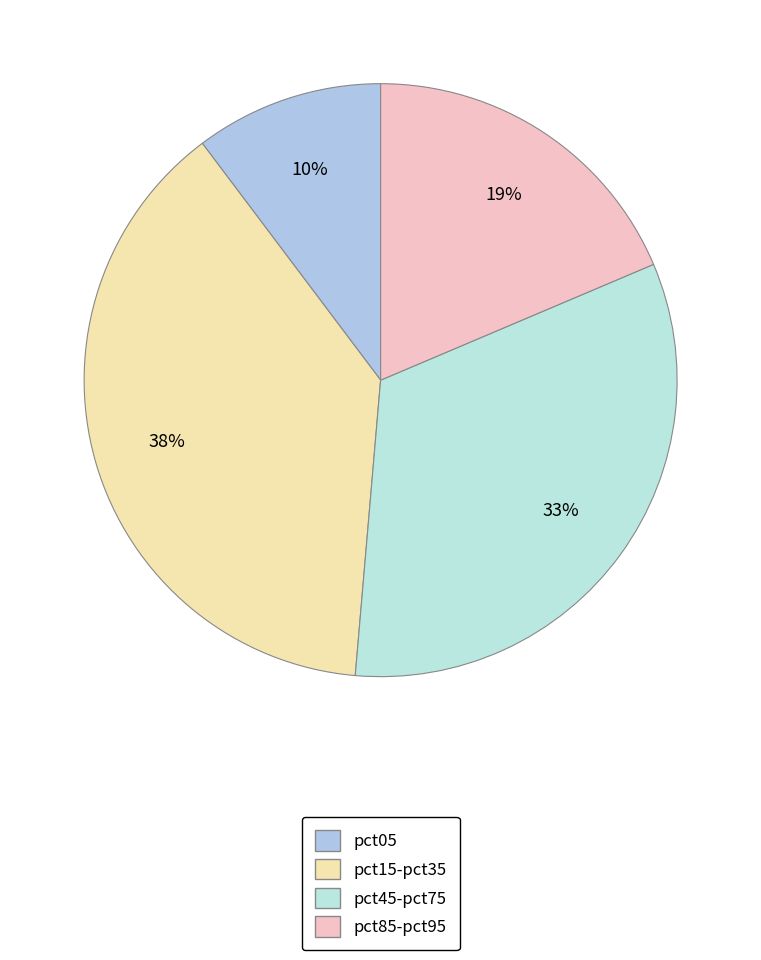

How many segments does this pie chart have?

4